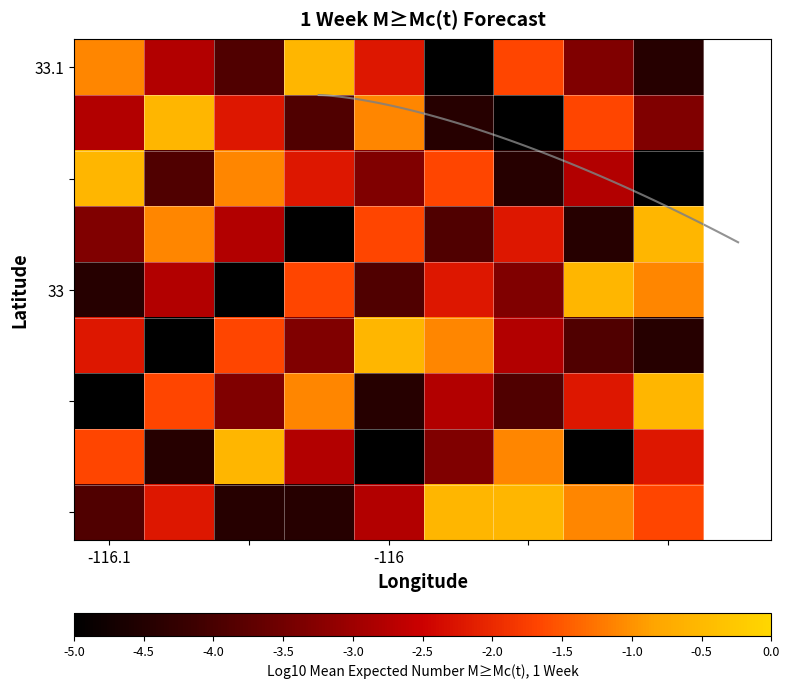

What is the difference between the highest and lowest values at 7?

4.4